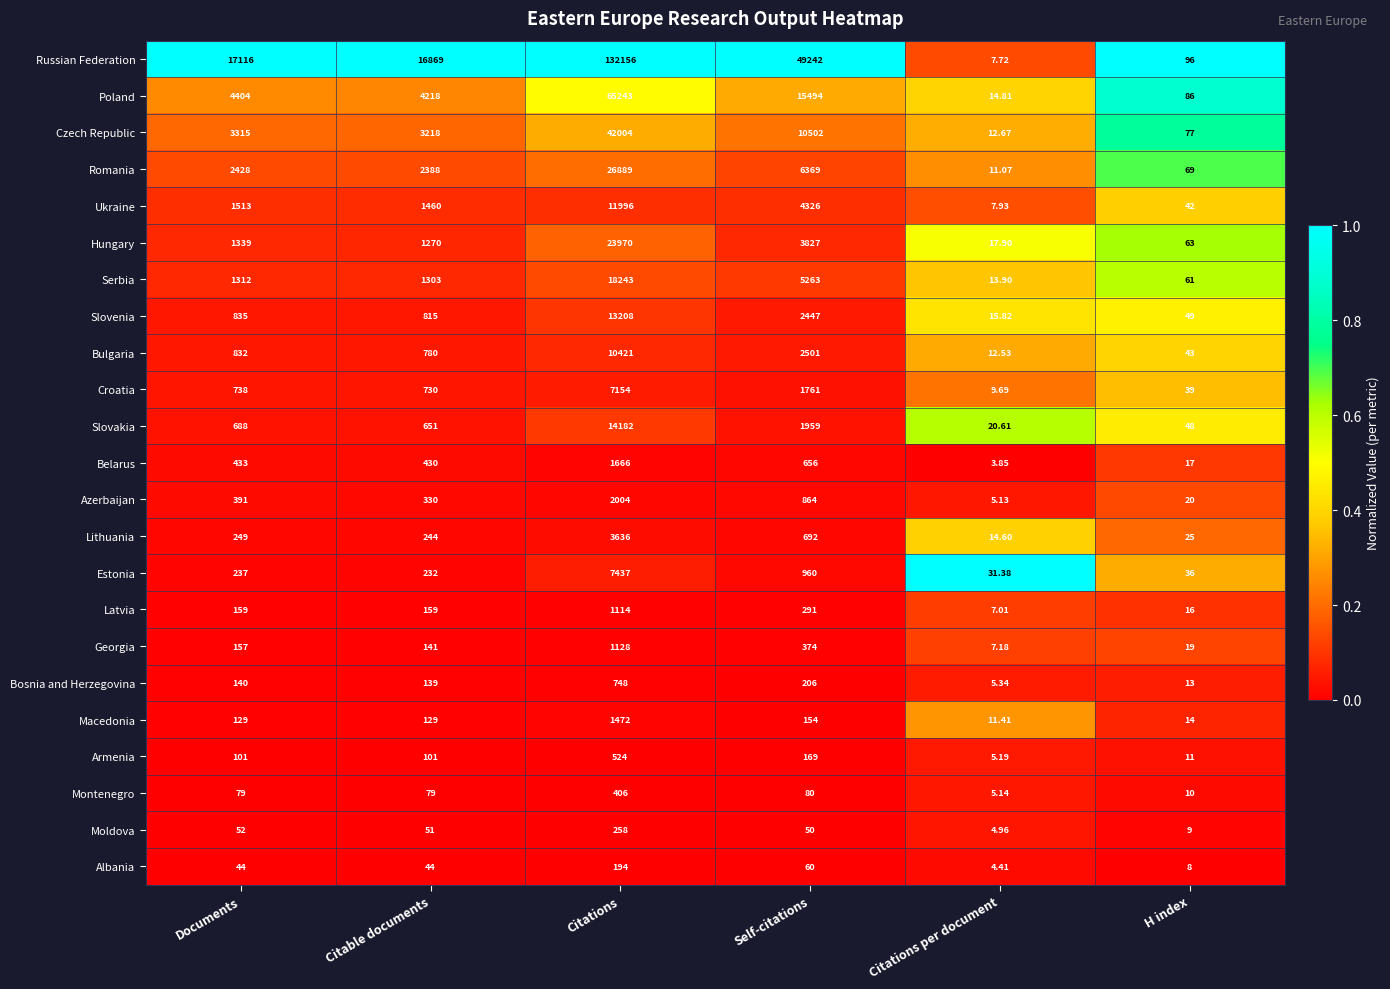

Which label corresponds to the smallest value in the chart?

Citations per document